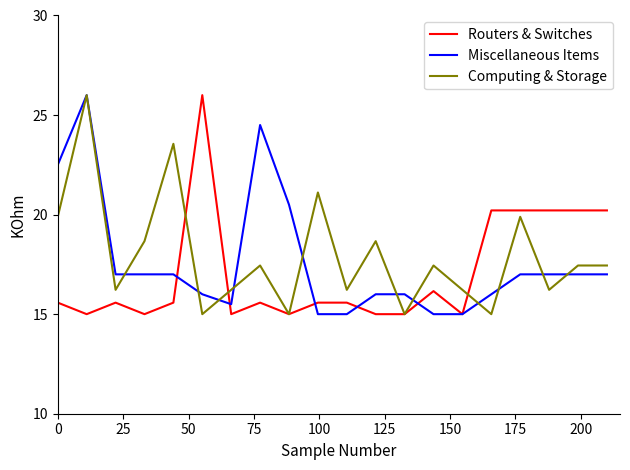

What is the minimum value for Computing & Storage?

15.0